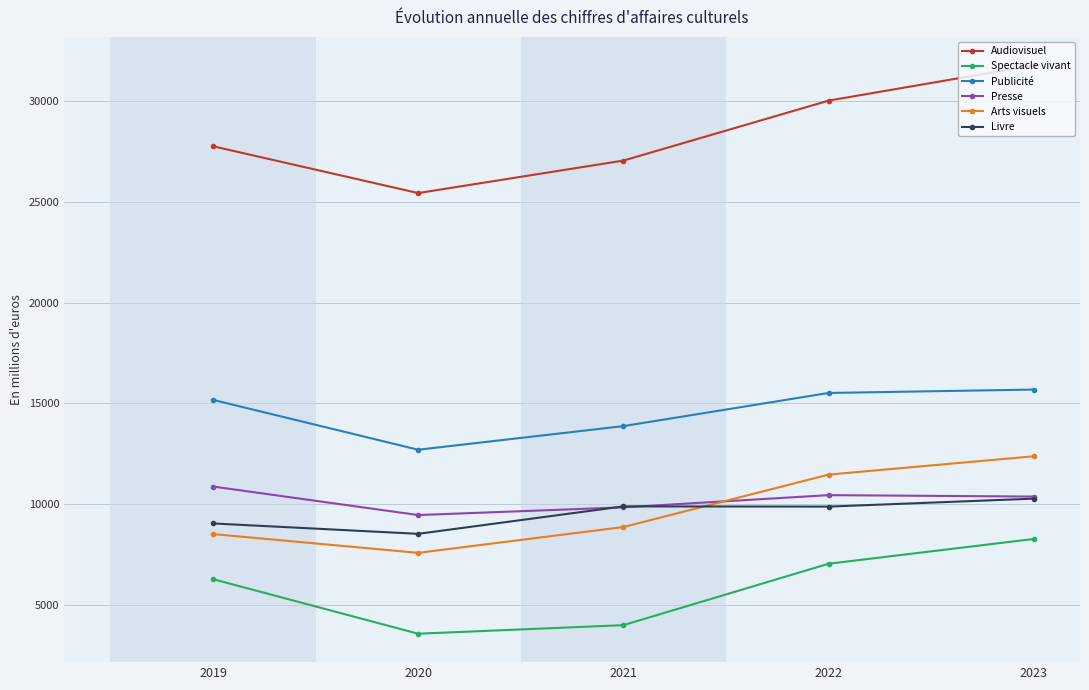

What is the minimum value shown in the chart?

3568.1